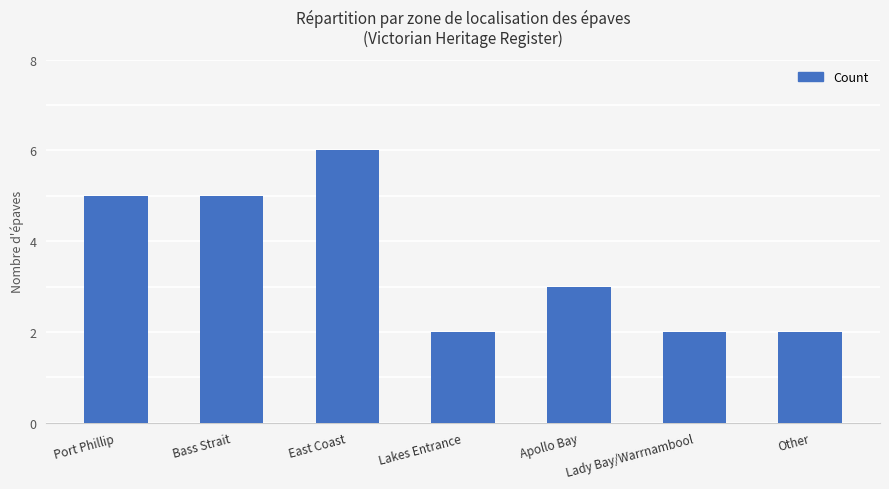

Count the values in the range 2 to 5.

6